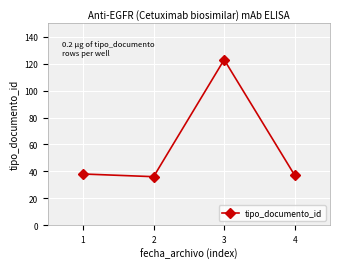

How many data points are less than 38?

2